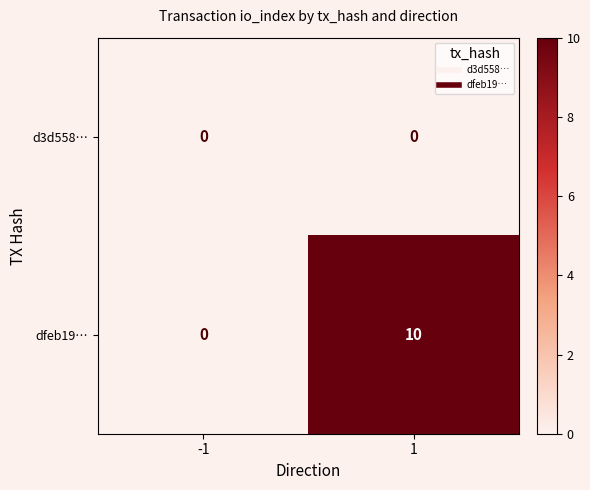

What is the sum of the dfeb19… values at -1 and 1?

10